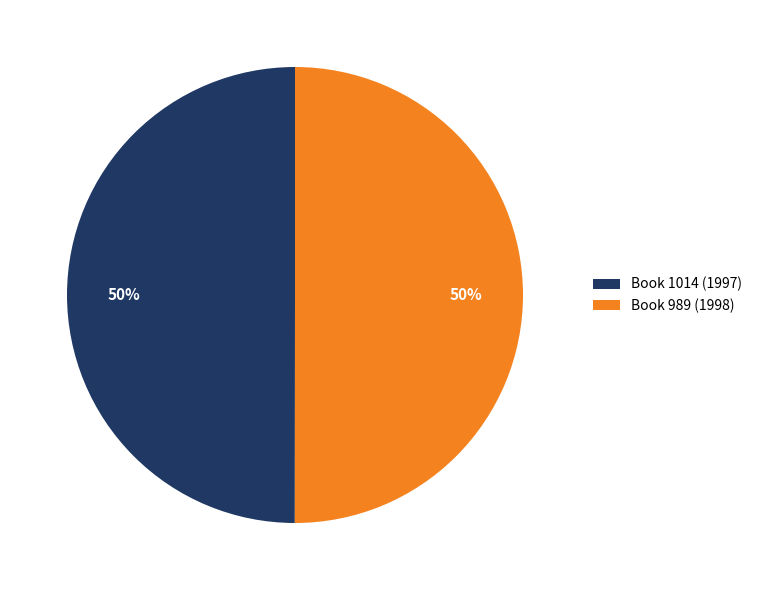

What percentage is the Book 989 (1998) slice, to the nearest percent?

50%